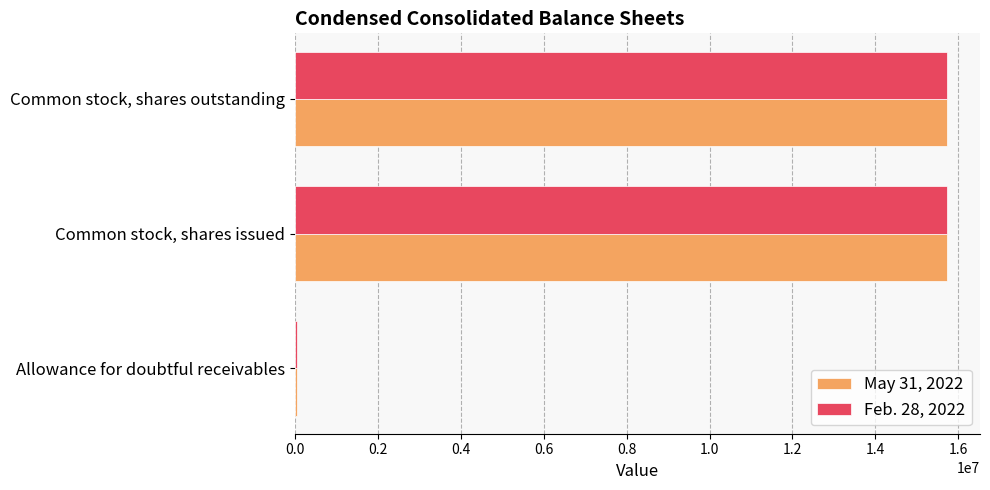

List the series in order of their overall mean, lowest first.

Feb. 28, 2022, May 31, 2022